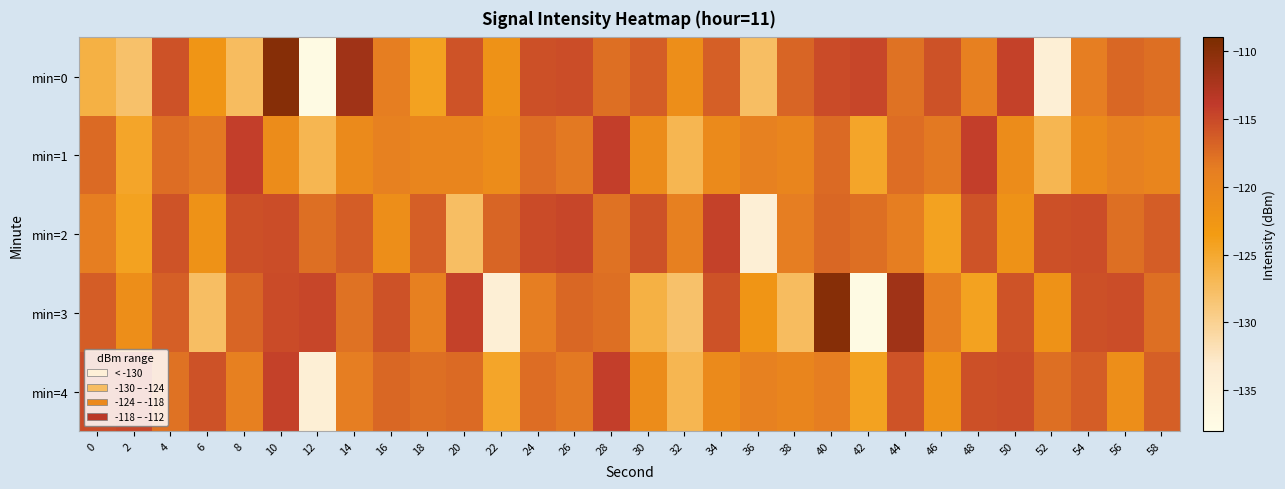

Reading left to right, extract all data points from this chart.

min=0: 0=-126.1	2=-128.0	4=-115.6	6=-122.4	8=-127.4	10=-109.8	12=-137.2	14=-111.7	16=-118.8	18=-124.2	20=-115.8	22=-122.0	24=-115.5	26=-115.3	28=-117.7	30=-116.5	32=-121.3	34=-116.5	36=-127.7	38=-117.0	40=-115.1	42=-114.8	44=-117.9	46=-115.6	48=-119.2	50=-114.5	52=-134.2	54=-118.7	56=-117.1	58=-117.6
min=1: 0=-117.3	2=-124.7	4=-117.5	6=-118.4	8=-114.3	10=-121.0	12=-126.7	14=-120.8	16=-119.2	18=-120.0	20=-120.0	22=-121.0	24=-117.5	26=-118.4	28=-114.3	30=-121.0	32=-126.7	34=-120.8	36=-119.2	38=-120.0	40=-117.3	42=-124.7	44=-117.5	46=-118.4	48=-114.3	50=-121.0	52=-126.7	54=-120.8	56=-119.2	58=-120.0
min=2: 0=-118.8	2=-124.2	4=-115.8	6=-122.0	8=-115.5	10=-115.3	12=-117.7	14=-116.5	16=-121.3	18=-116.5	20=-127.7	22=-117.0	24=-115.1	26=-114.8	28=-117.9	30=-115.6	32=-119.2	34=-114.5	36=-134.2	38=-118.7	40=-117.1	42=-117.6	44=-118.8	46=-124.2	48=-115.8	50=-122.0	52=-115.5	54=-115.3	56=-117.7	58=-116.5
min=3: 0=-116.5	2=-121.3	4=-116.5	6=-127.7	8=-117.0	10=-115.1	12=-114.8	14=-117.9	16=-115.6	18=-119.2	20=-114.5	22=-134.2	24=-118.7	26=-117.1	28=-117.6	30=-126.1	32=-128.0	34=-115.6	36=-122.4	38=-127.4	40=-109.8	42=-137.2	44=-111.7	46=-118.8	48=-124.2	50=-115.8	52=-122.0	54=-115.5	56=-115.3	58=-117.7
min=4: 0=-115.1	2=-114.8	4=-117.9	6=-115.6	8=-119.2	10=-114.5	12=-134.2	14=-118.7	16=-117.1	18=-117.6	20=-117.3	22=-124.7	24=-117.5	26=-118.4	28=-114.3	30=-121.0	32=-126.7	34=-120.8	36=-119.2	38=-120.0	40=-118.8	42=-124.2	44=-115.8	46=-122.0	48=-115.5	50=-115.3	52=-117.7	54=-116.5	56=-121.3	58=-116.5